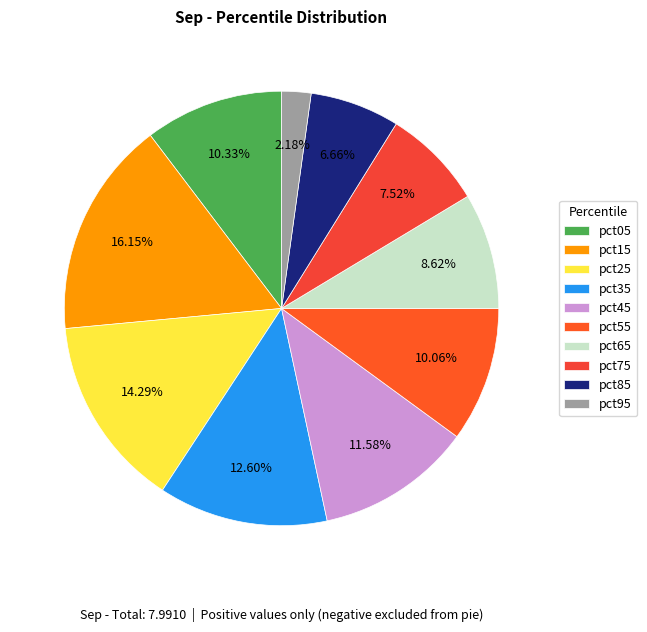

What is the smallest slice in the pie chart?

pct95